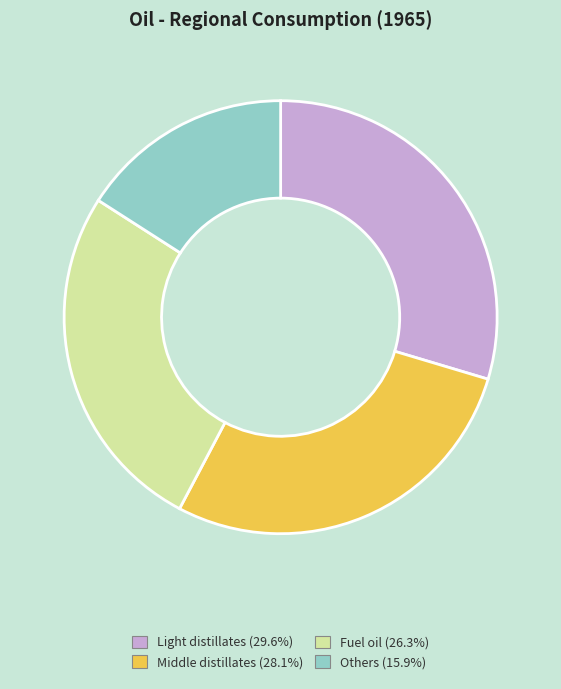

Is it true that Others is 16% of the pie?

True